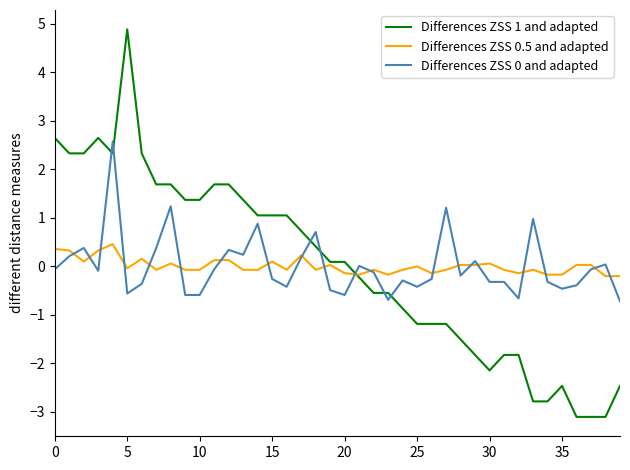

How many intersections are there between Differences ZSS 1 and adapted and Differences ZSS 0 and adapted?

7